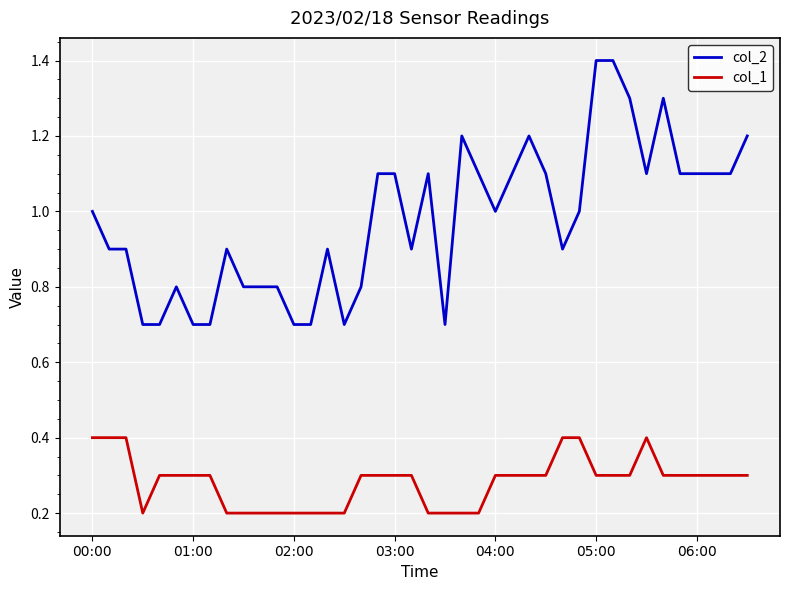

What is the difference between the maximum and minimum values in the col_2 series?

0.7